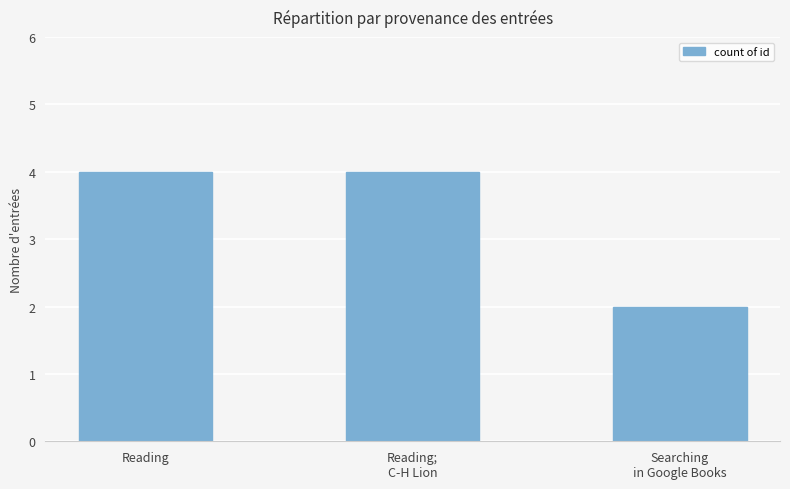

How many series are shown in this chart?

1